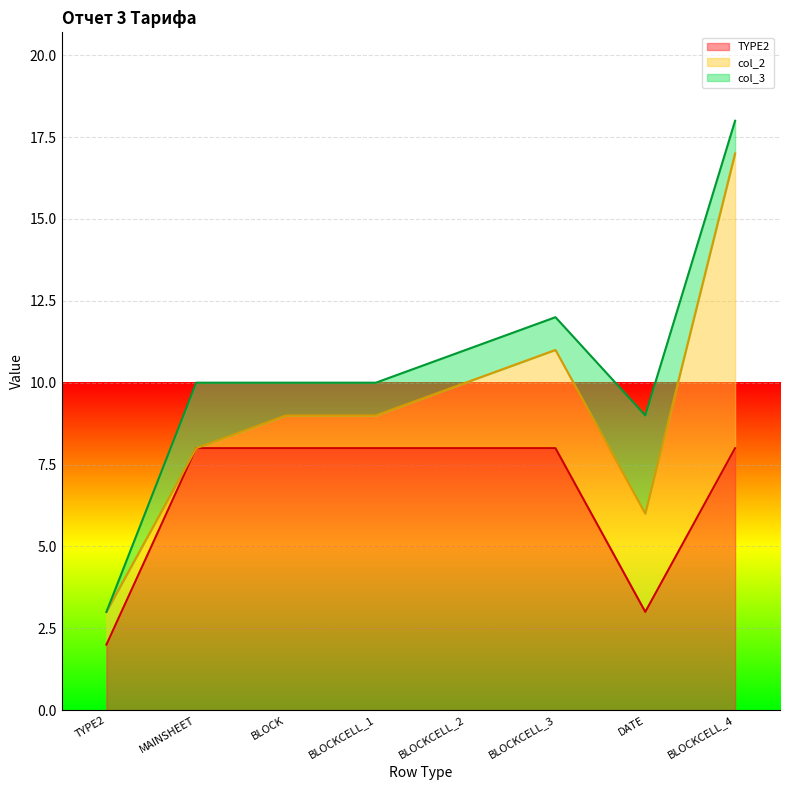

What is the sum of the TYPE2 values at BLOCKCELL_3 and MAINSHEET?

16